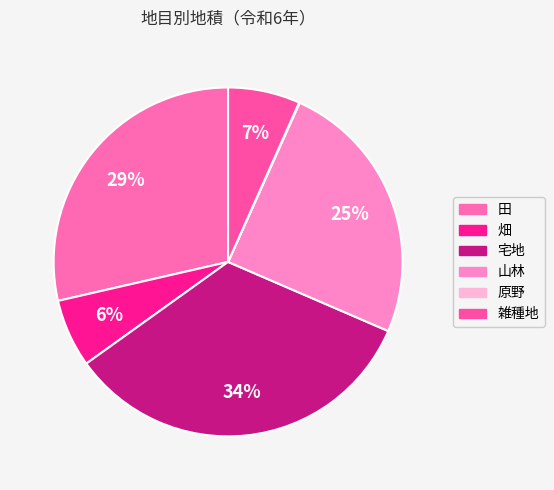

To the nearest percent, what portion does 畑 represent?

6%